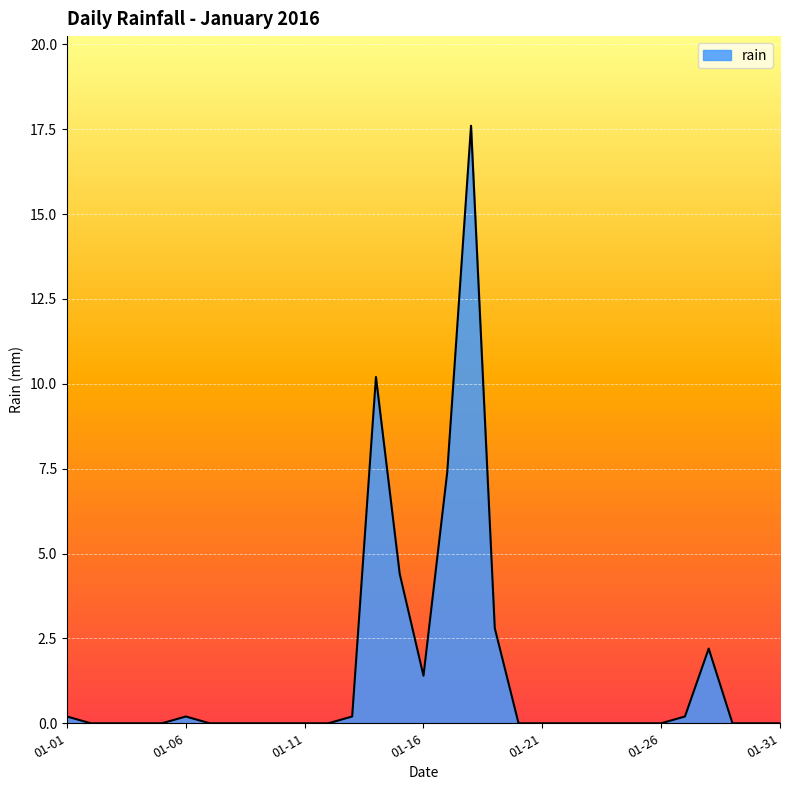

What is the maximum value shown in the chart?

17.6